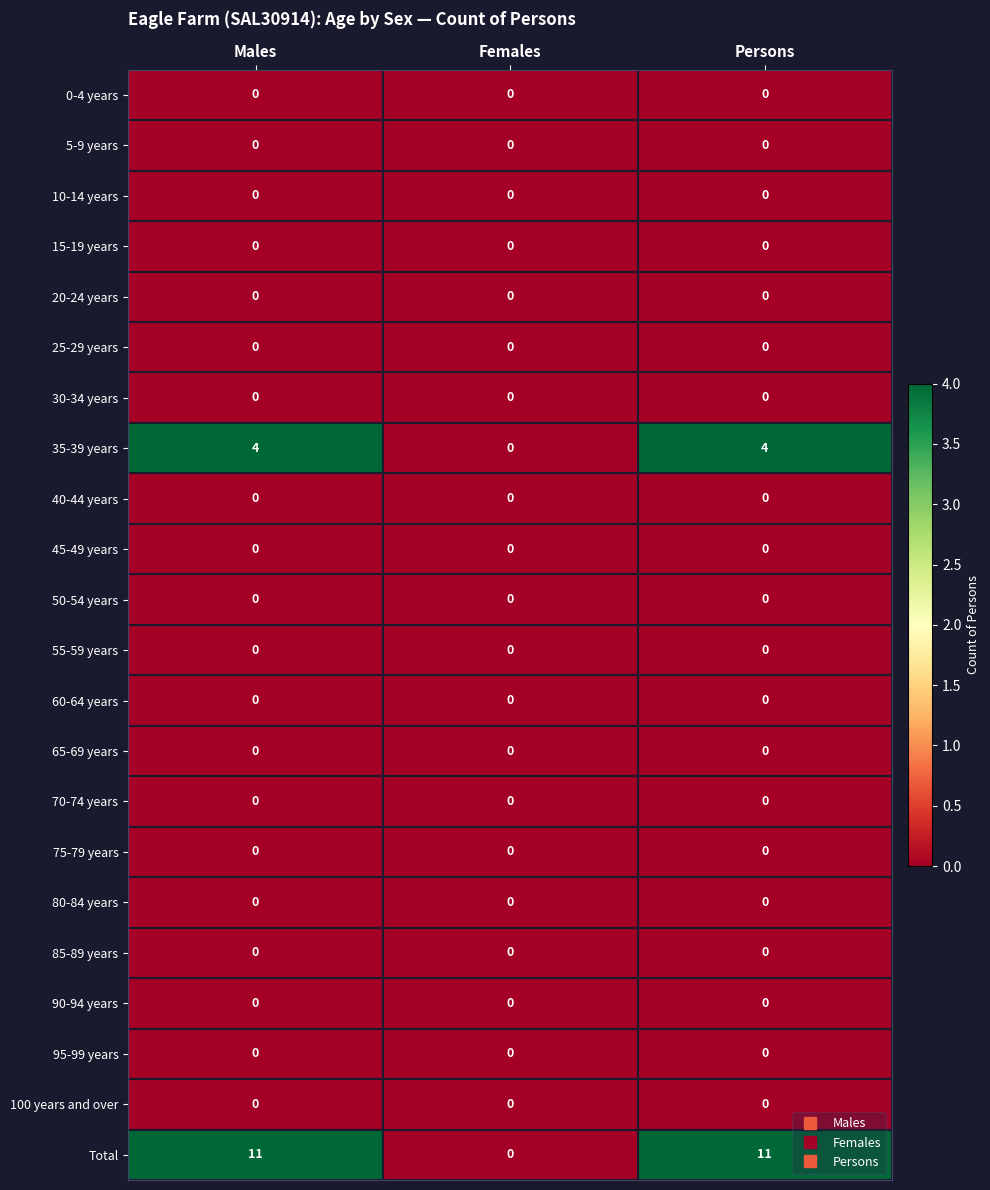

The 65-69 years series shows 0 at Males. True or false?

True